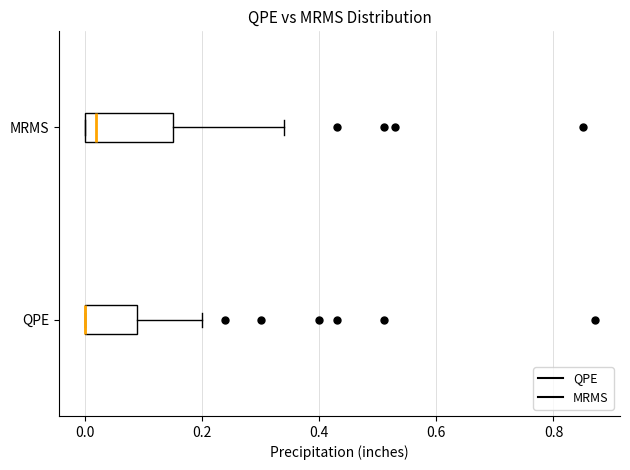

Comparing the boxes themselves (not the whiskers), which one is the widest?

MRMS